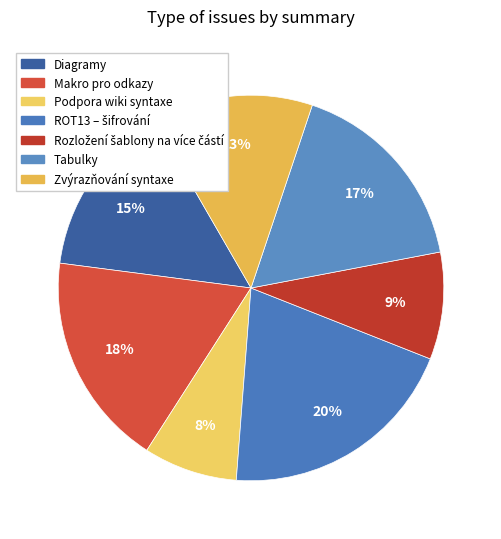

What is the largest slice in the pie chart?

ROT13 – šifrování